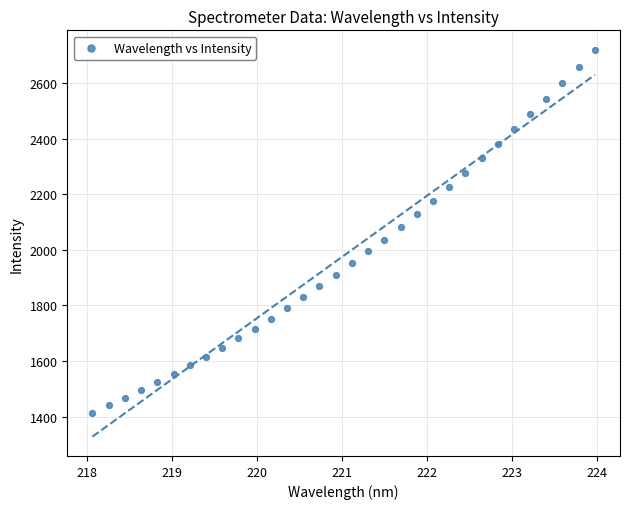

What is the range of X values (max minus min)?

5.9